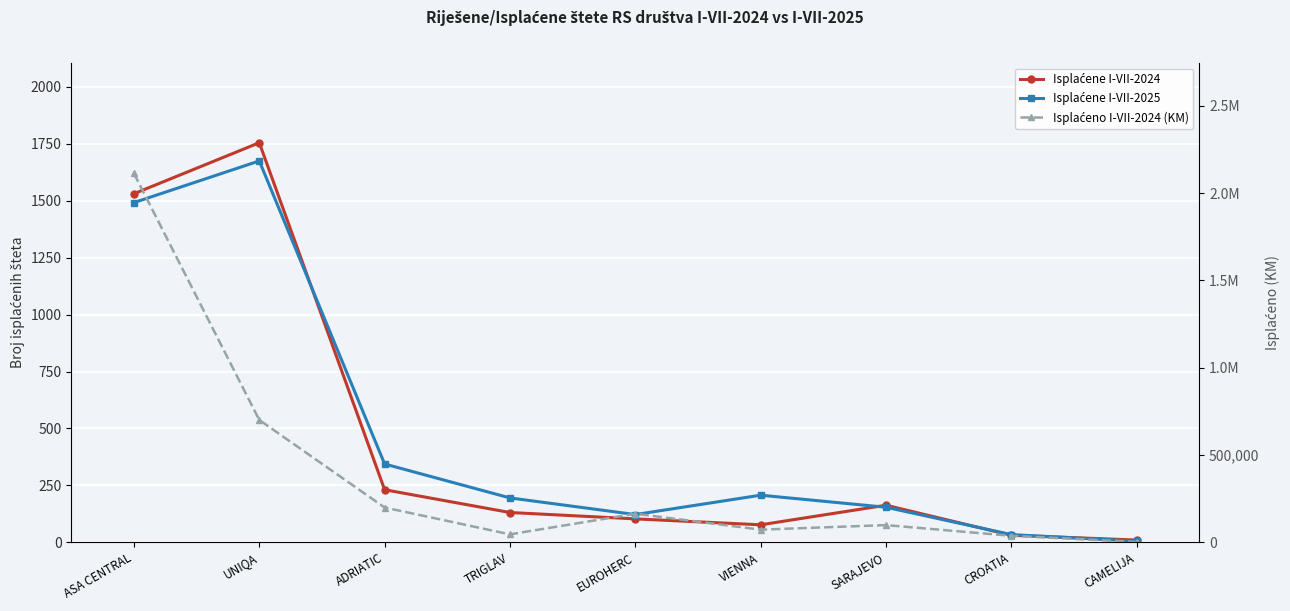

True or false: Isplaćene I-VII-2024 and Isplaćeno I-VII-2024 (KM) intersect in this chart.

False